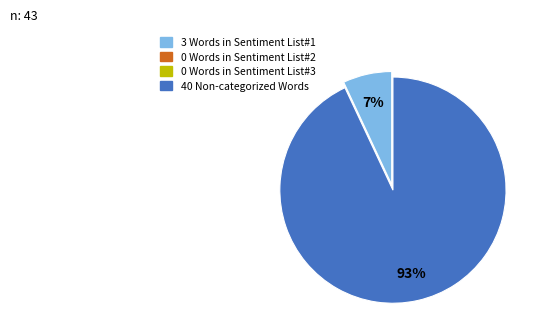

Is there a majority slice in this chart?

Yes